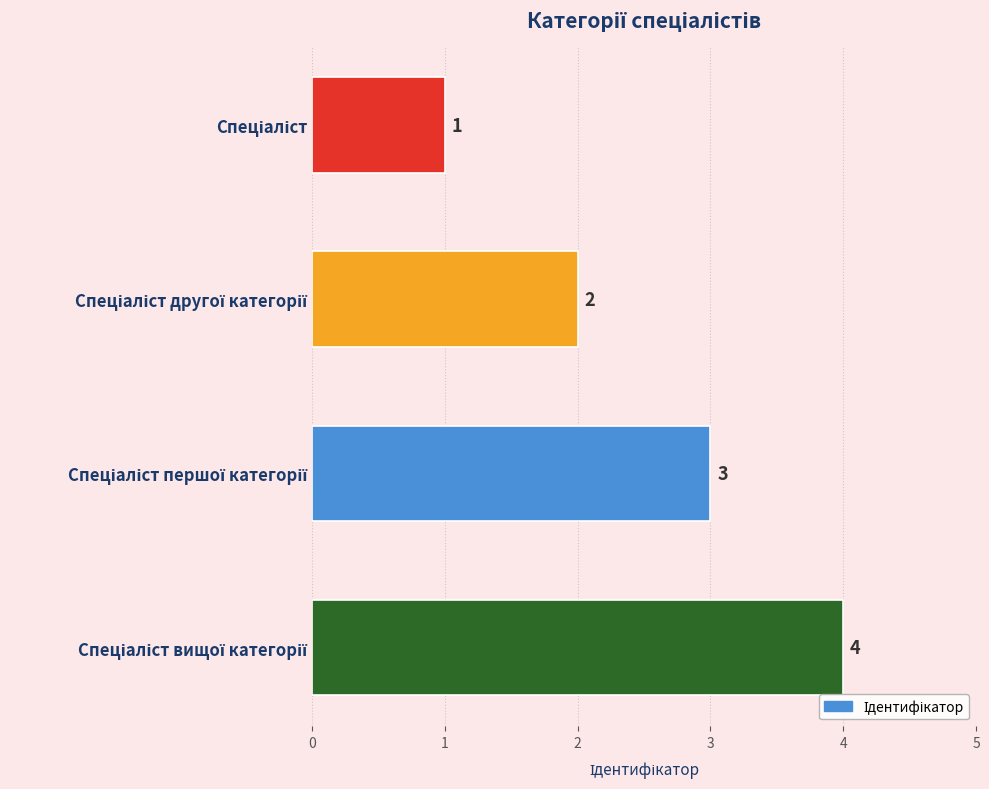

What is the sum of all values?

10